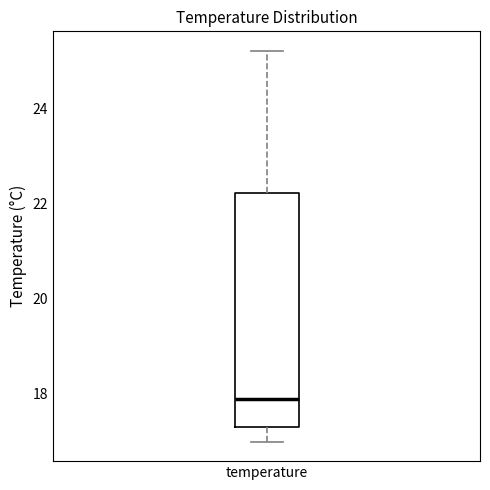

Read this box plot against the y-axis: the position of the median line, the range covered by the box, and the ends of both whiskers. The values are not printed on the chart, so give them approximately, as read against the axis.

median 18.0, box 17.4 to 22.2, whiskers 17.0 to 25.2